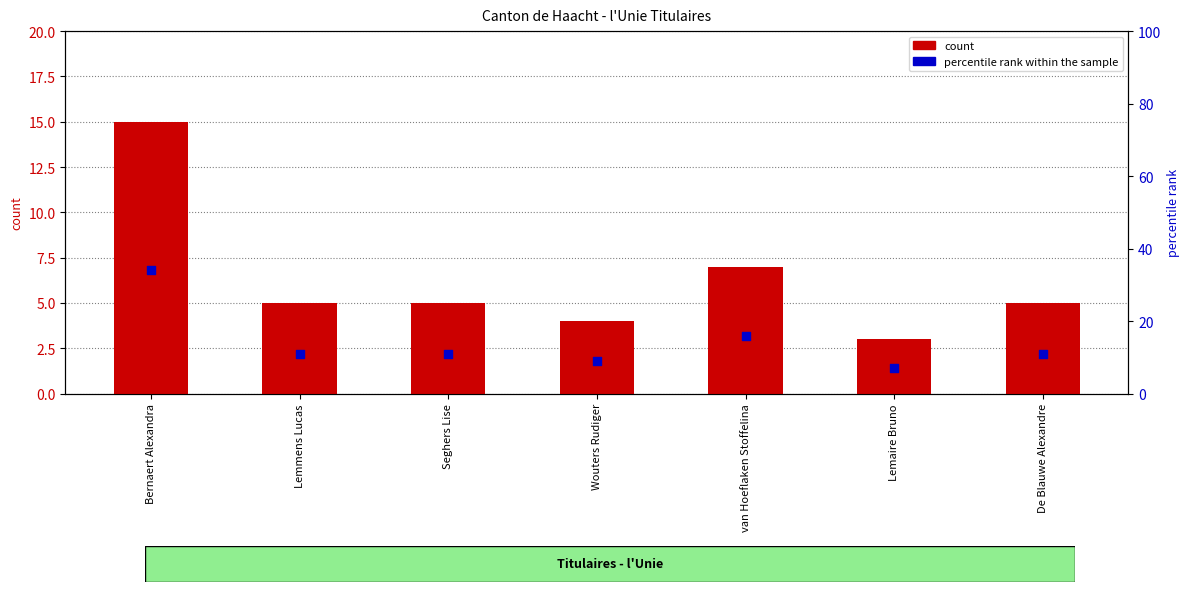

Which series has the largest total across all categories?

percentile rank within the sample